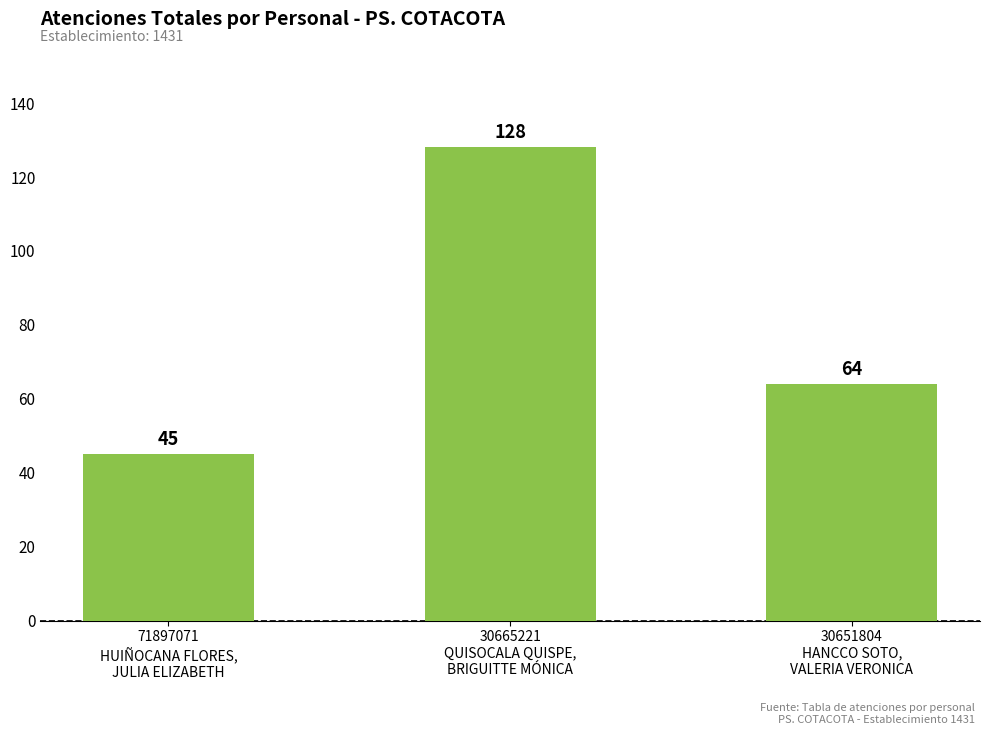

List the labels in order of value, largest first.

30665221
QUISOCALA QUISPE,
BRIGUITTE MÓNICA, 30651804
HANCCO SOTO,
VALERIA VERONICA, 71897071
HUIÑOCANA FLORES,
JULIA ELIZABETH